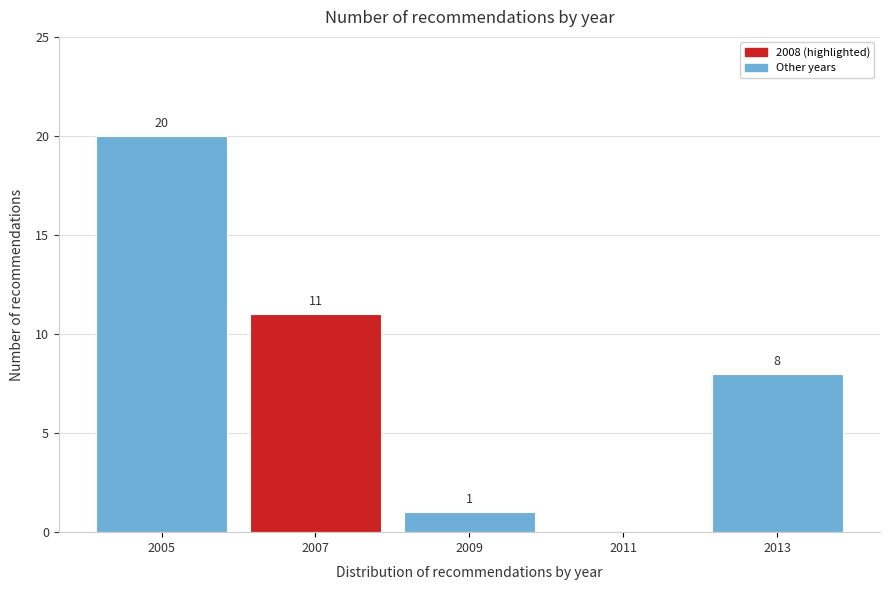

Reading left to right, extract all data points from this chart.

2005=20	2007=11	2009=1	2011=0	2013=8